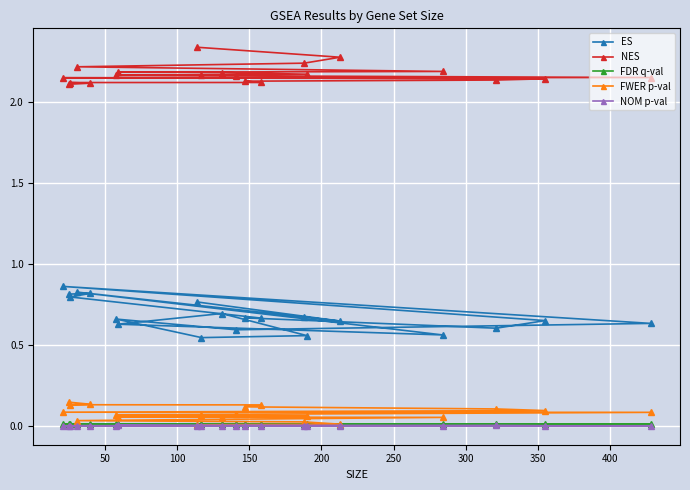

Reading left to right, extract all data points from this chart.

ES: 0.8	0.6	0.7	0.8	0.6	0.6	0.7	0.6	0.5	0.7	0.6	0.6	0.9	0.6	0.6	0.7	0.7	0.8	0.8	0.8
NES: 2.3	2.3	2.2	2.2	2.2	2.2	2.2	2.2	2.2	2.2	2.2	2.1	2.1	2.1	2.1	2.1	2.1	2.1	2.1	2.1
FDR q-val: 0.0	0.0	0.0	0.0	0.0	0.0	0.0	0.0	0.0	0.0	0.0	0.0	0.0	0.0	0.0	0.0	0.0	0.0	0.0	0.0
FWER p-val: 0.0	0.0	0.0	0.0	0.1	0.1	0.1	0.1	0.1	0.1	0.1	0.1	0.1	0.1	0.1	0.1	0.1	0.1	0.1	0.1
NOM p-val: 0.0	0.0	0.0	0.0	0.0	0.0	0.0	0.0	0.0	0.0	0.0	0.0	0.0	0.0	0.0	0.0	0.0	0.0	0.0	0.0